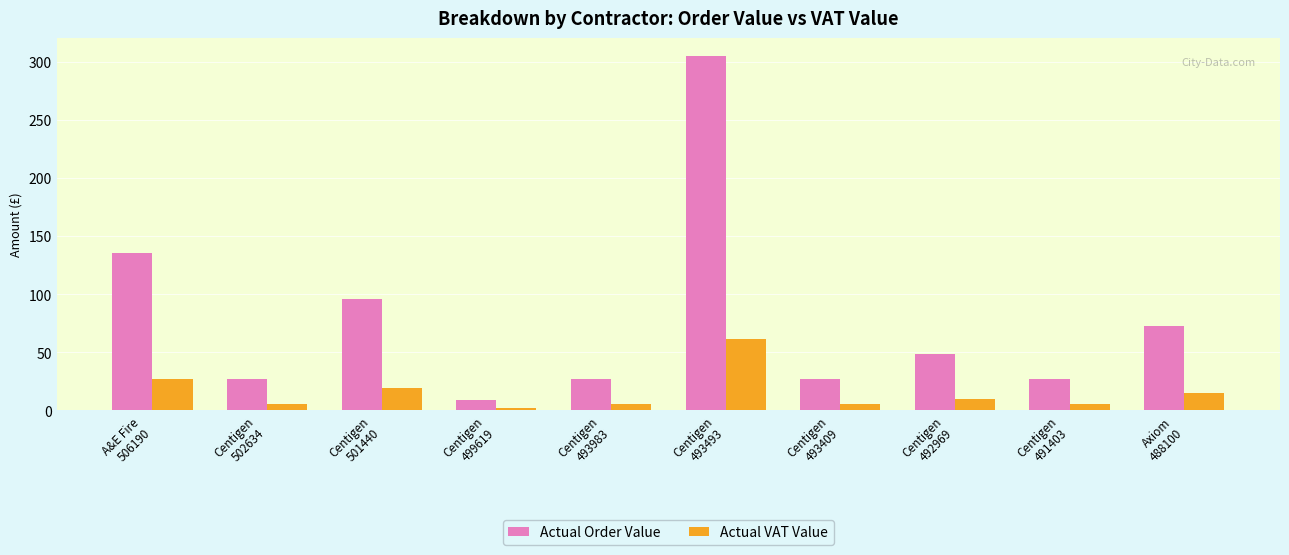

What is the difference between the second highest and minimum values in the Actual Order Value series?

126.1